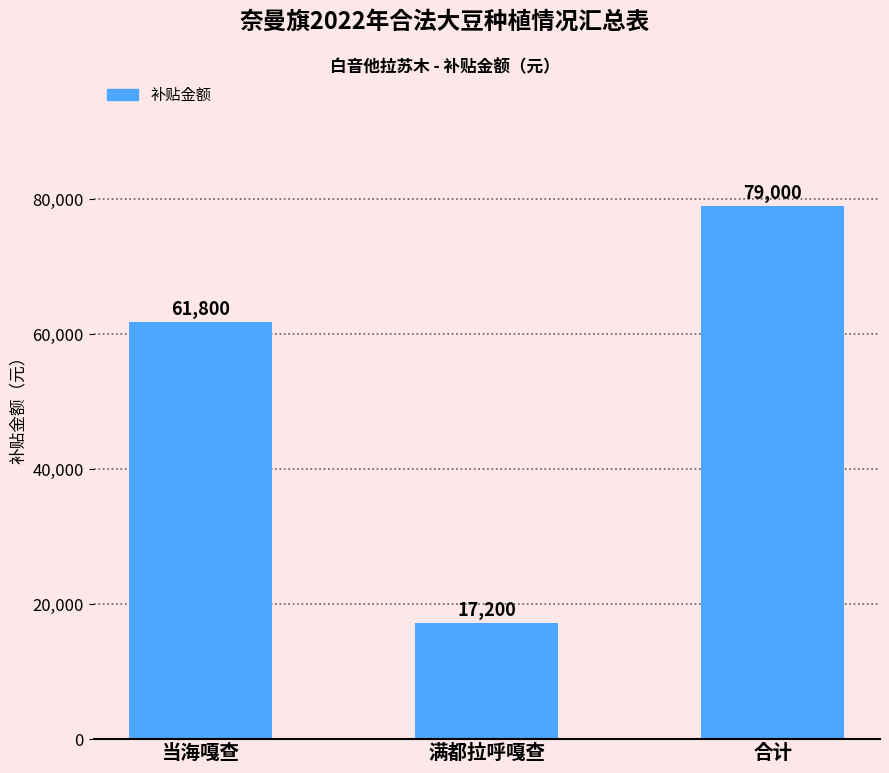

Reading right to left, what are all the values shown in this chart?

79000	17200	61800